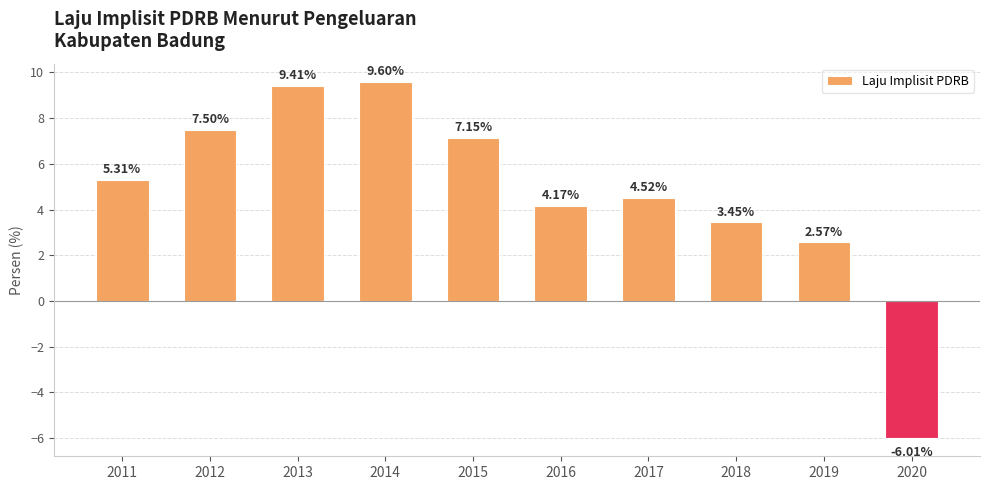

What is the sum of all values?

47.7